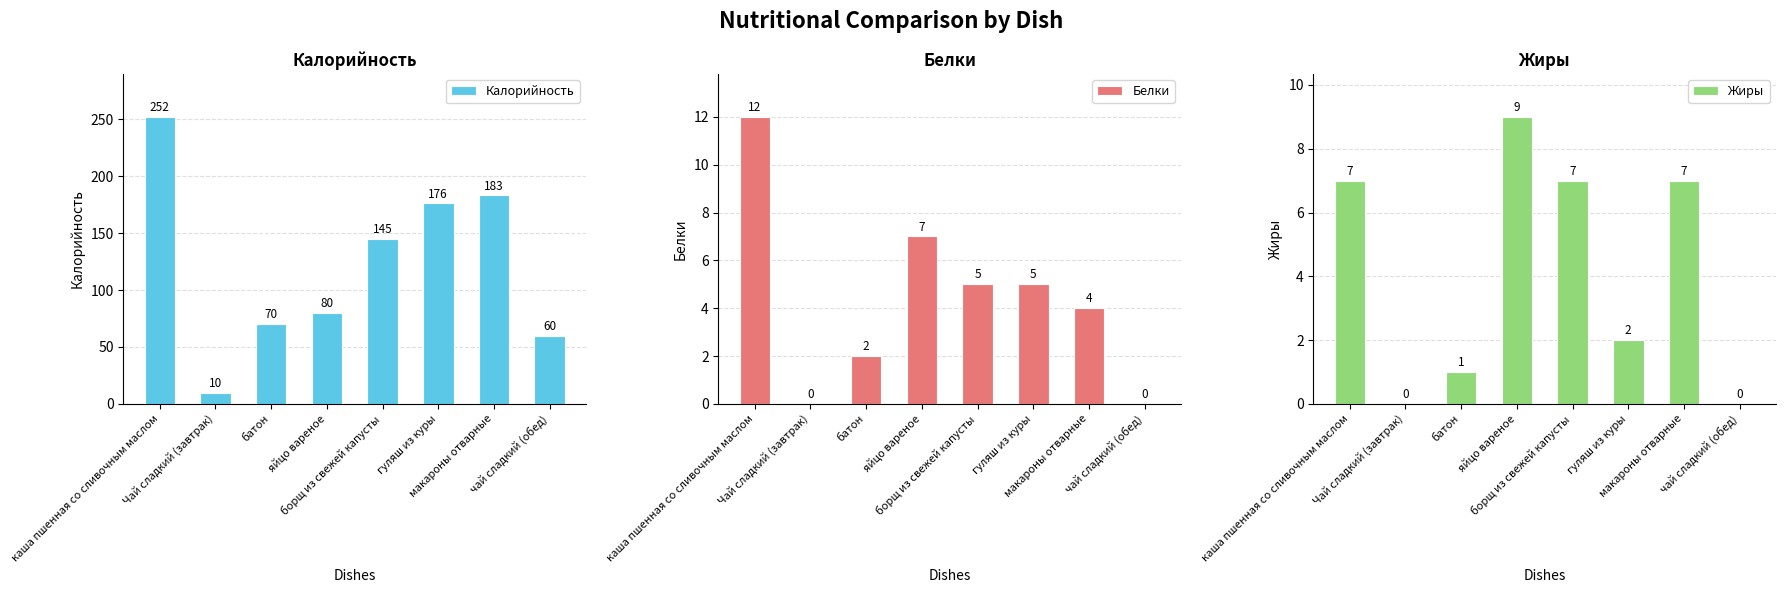

True or false: Жиры has a value of 2 at гуляш из куры.

True